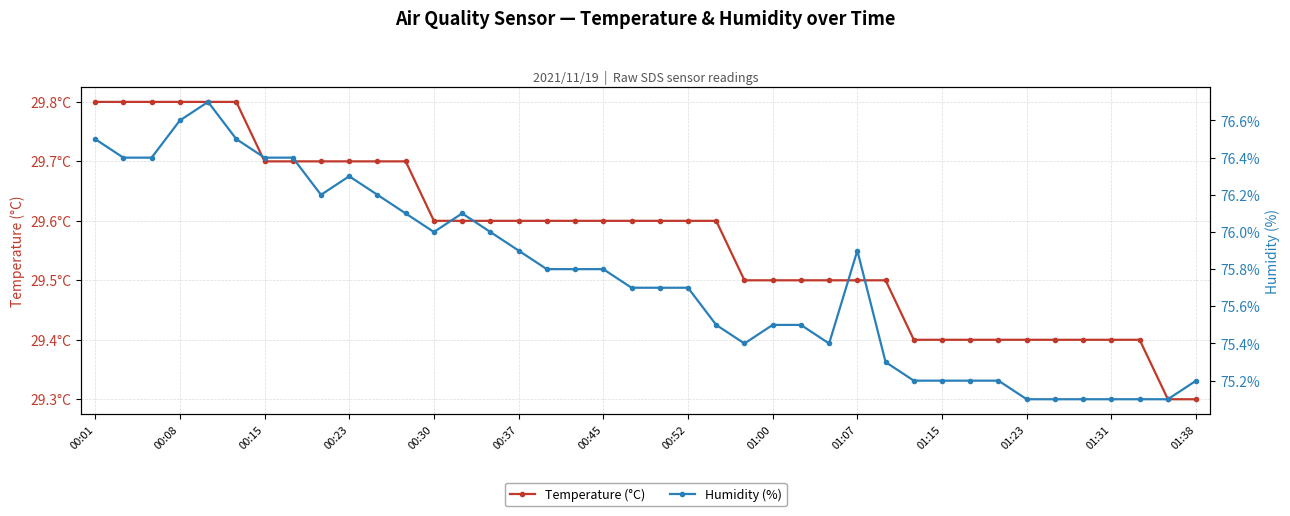

What is the greatest value displayed?

76.7